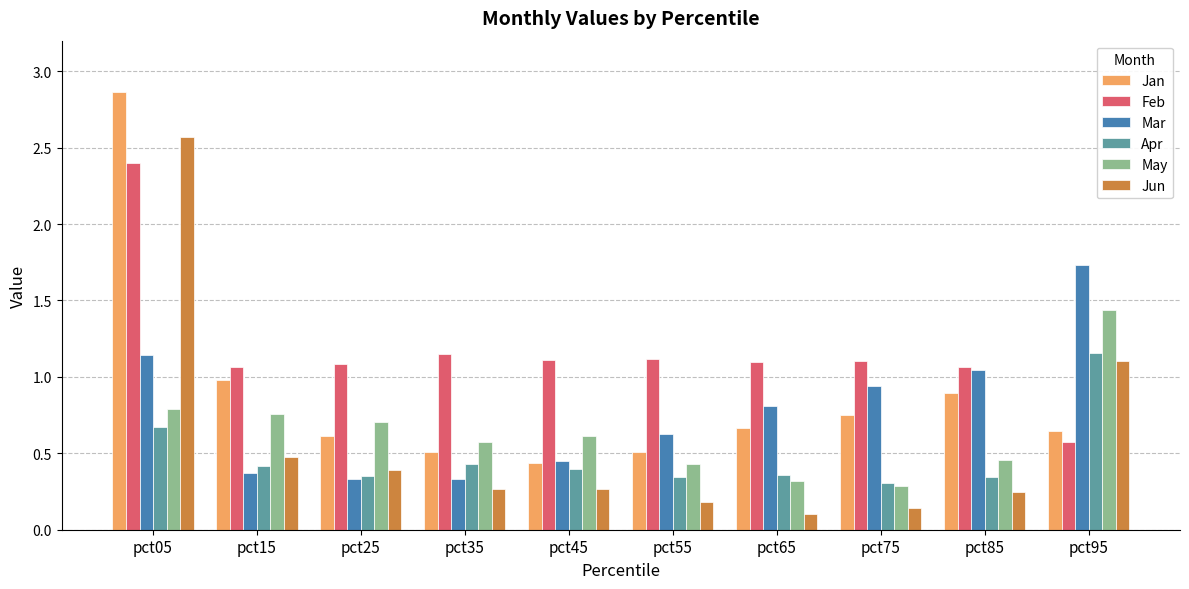

At how many categories does at least one series exceed 2?

1